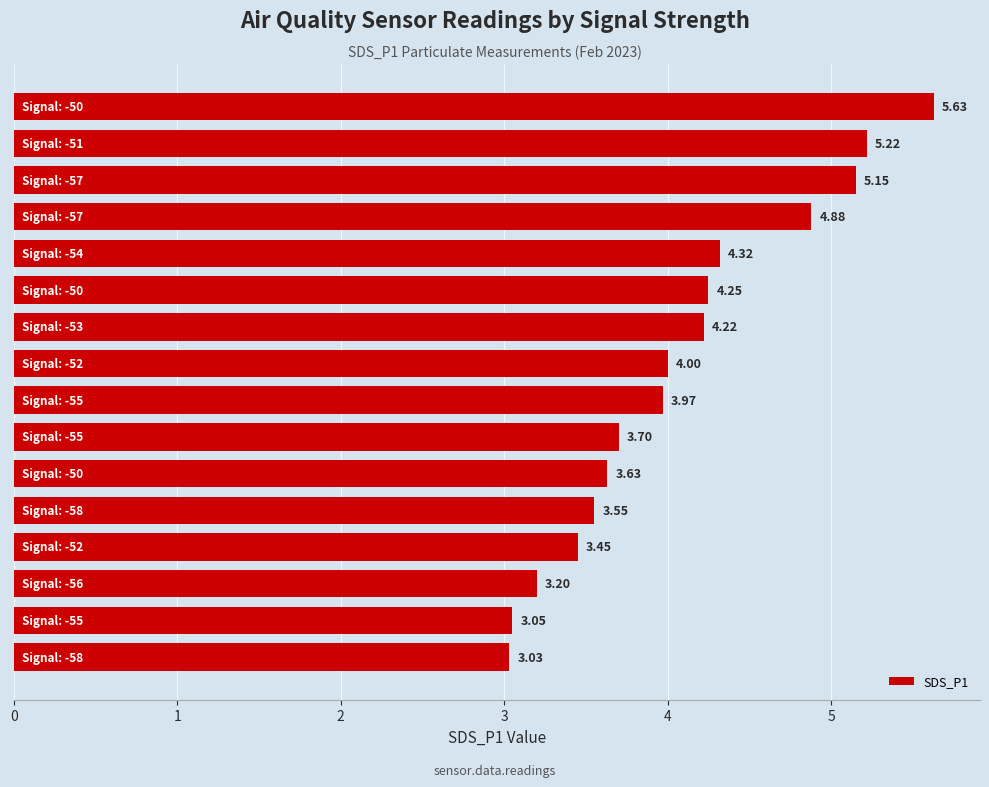

What is the difference between the second highest and second lowest values?

2.2